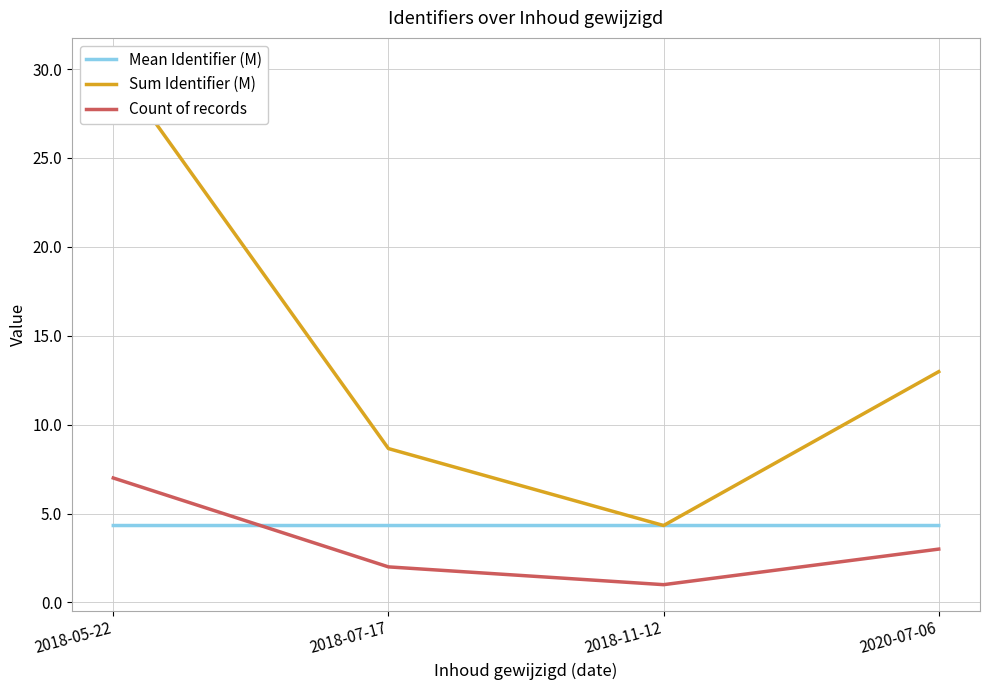

At how many categories does at least one series exceed 12?

2